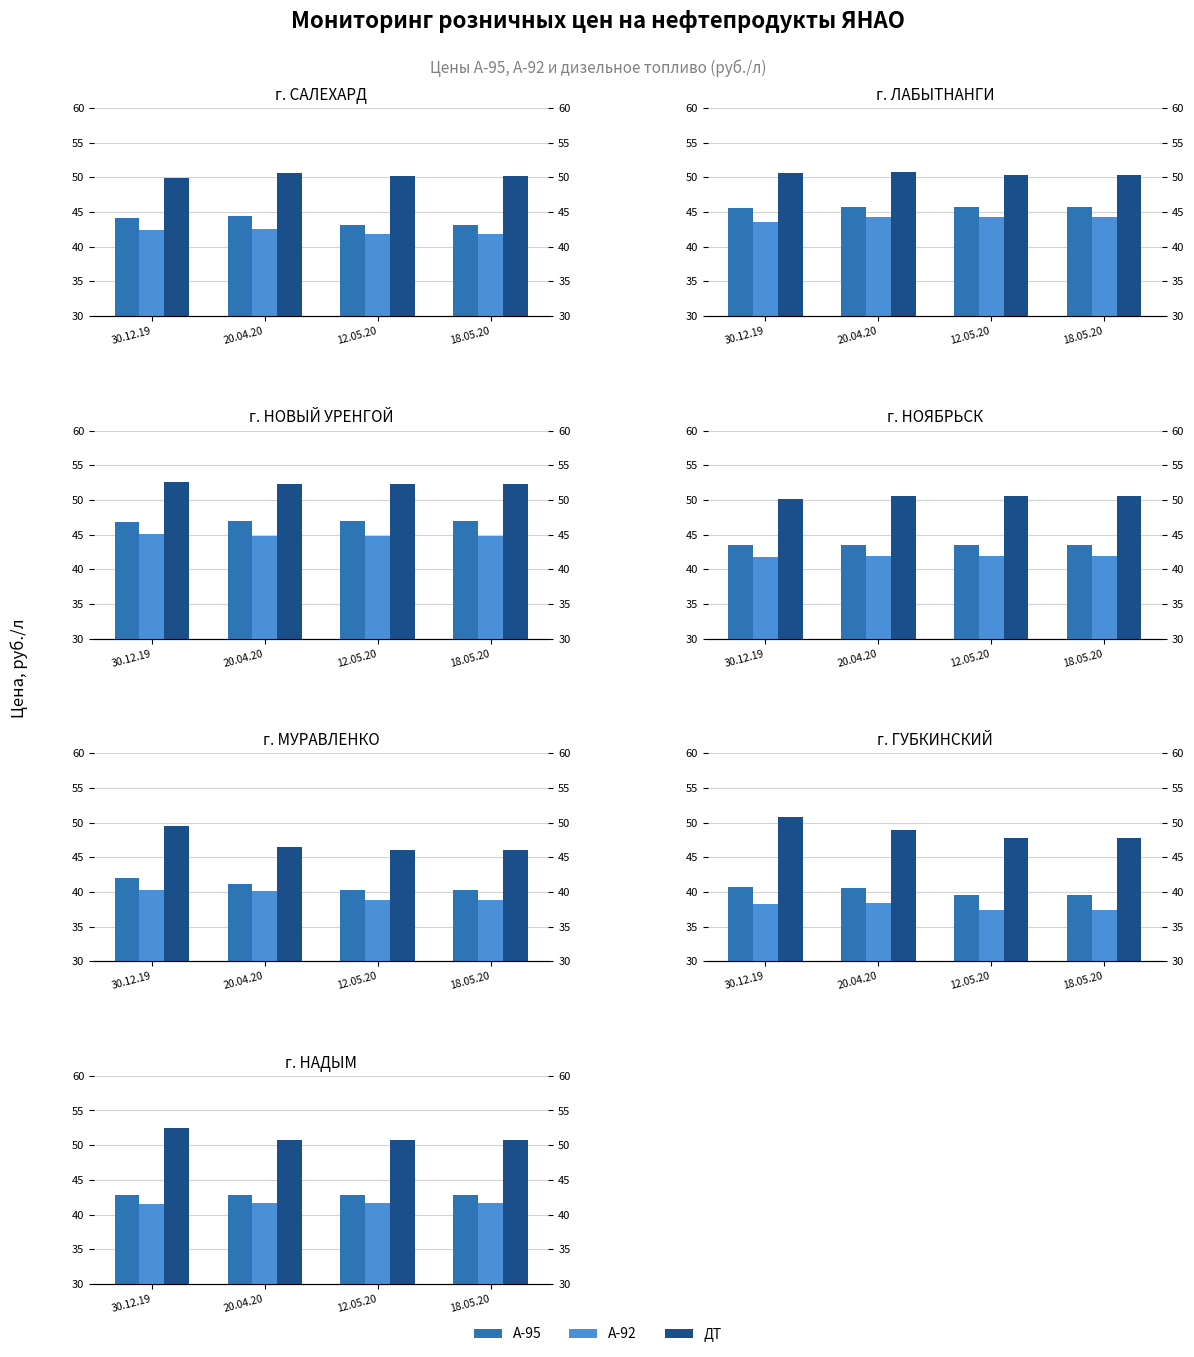

Is it true that A-95 equals 16.2 at 20.04.20?

False